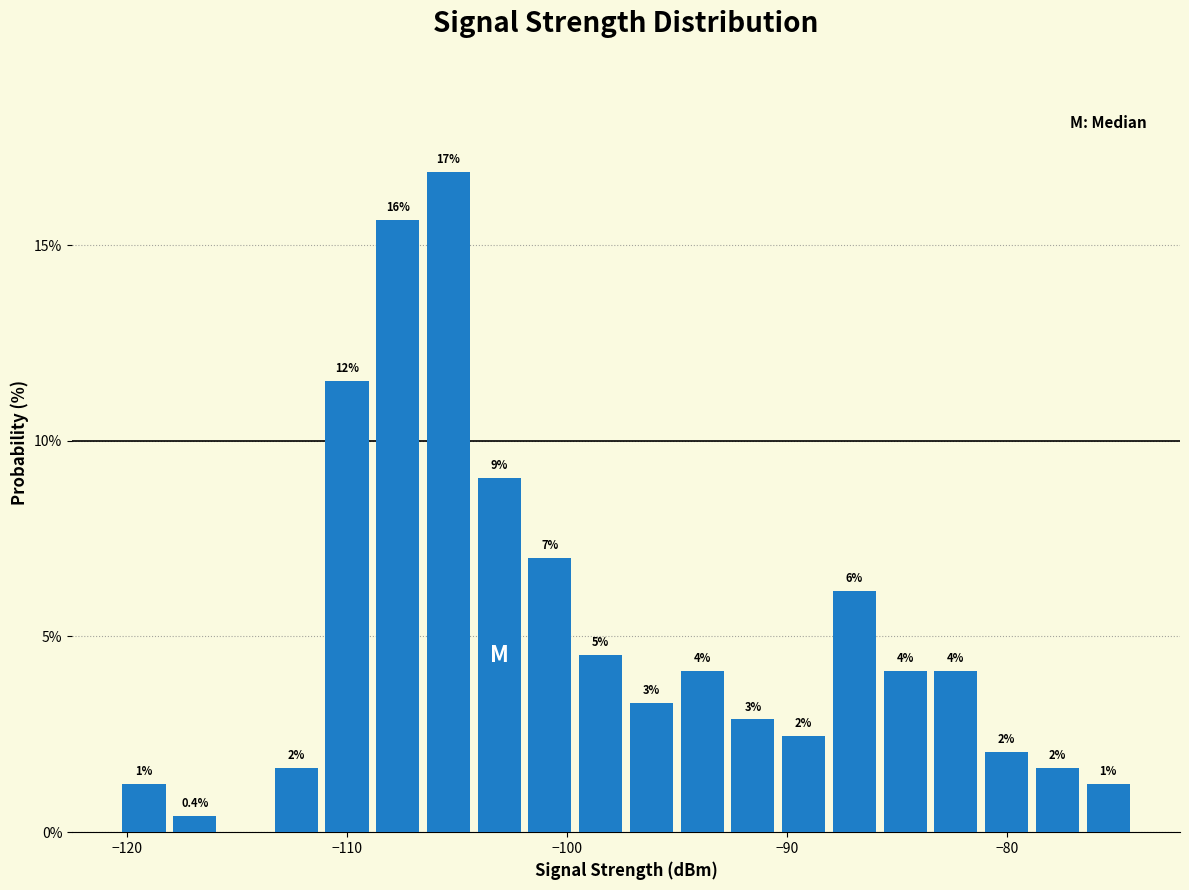

Around what value on the x-axis is the tallest bar? Give the approximate position of its centre, as read against the axis.

-105